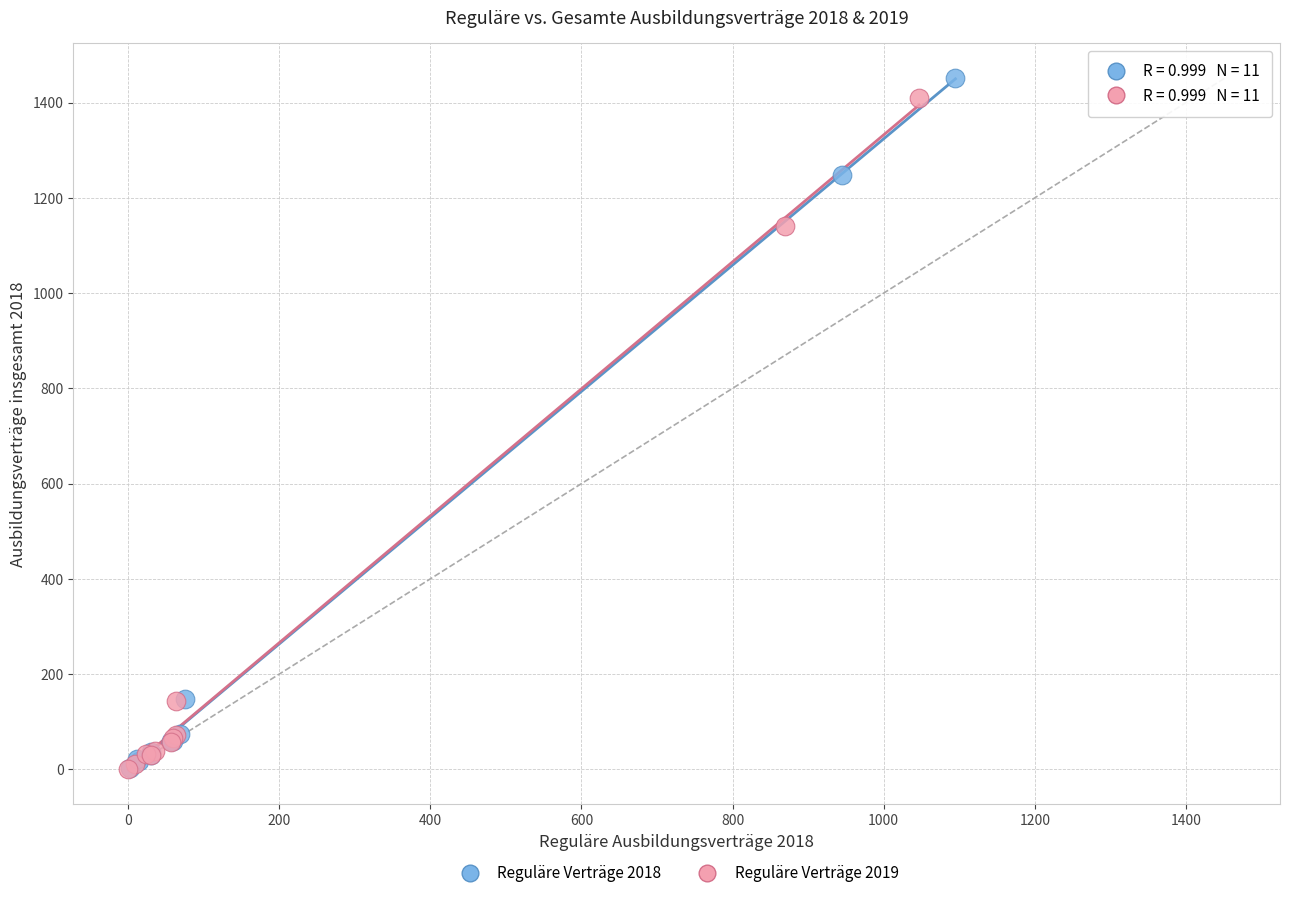

Which series has the widest spread of Y values?

Reguläre Verträge 2018